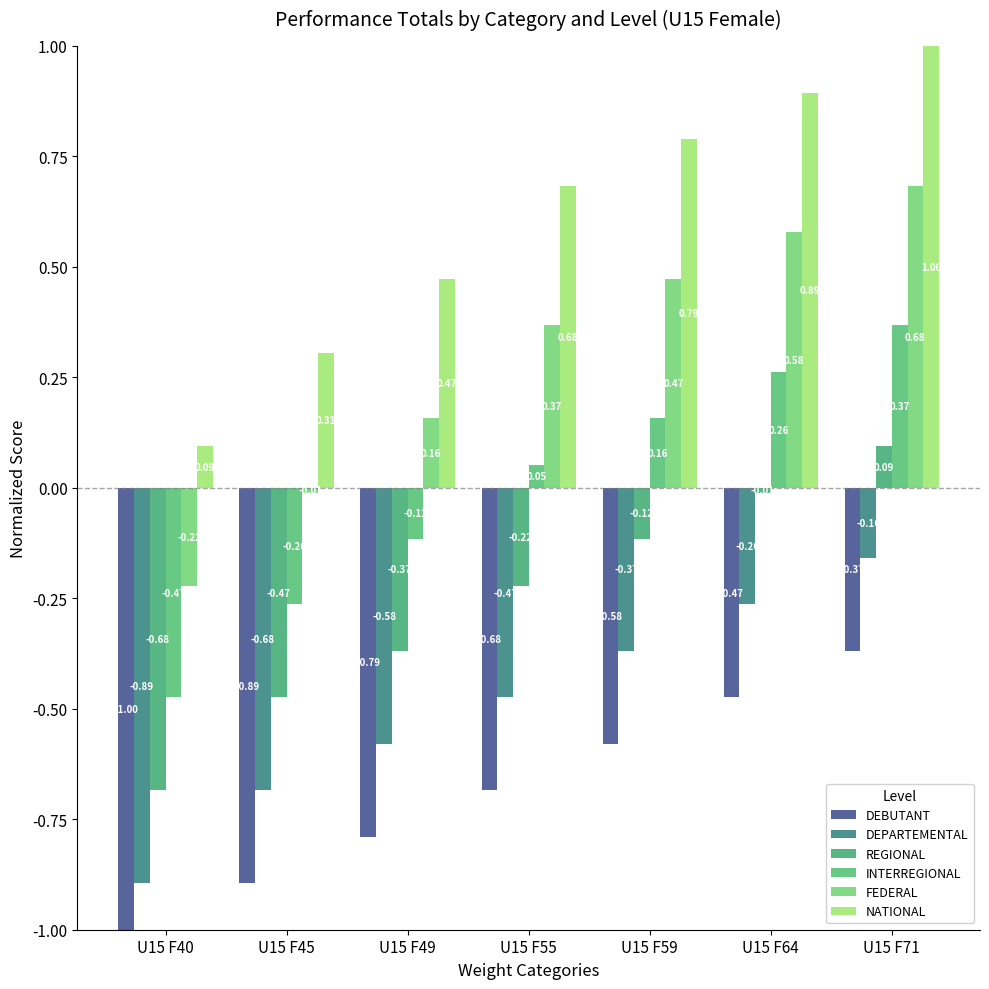

How many bars are there in each group?

6